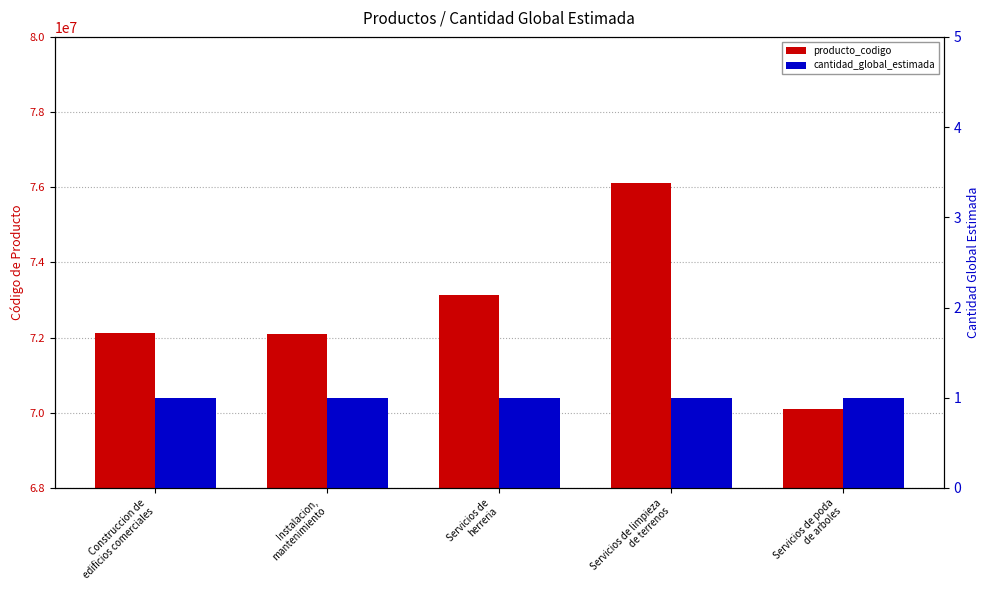

Which category has the highest value in the producto_codigo series?

Servicios de limpieza
de terrenos